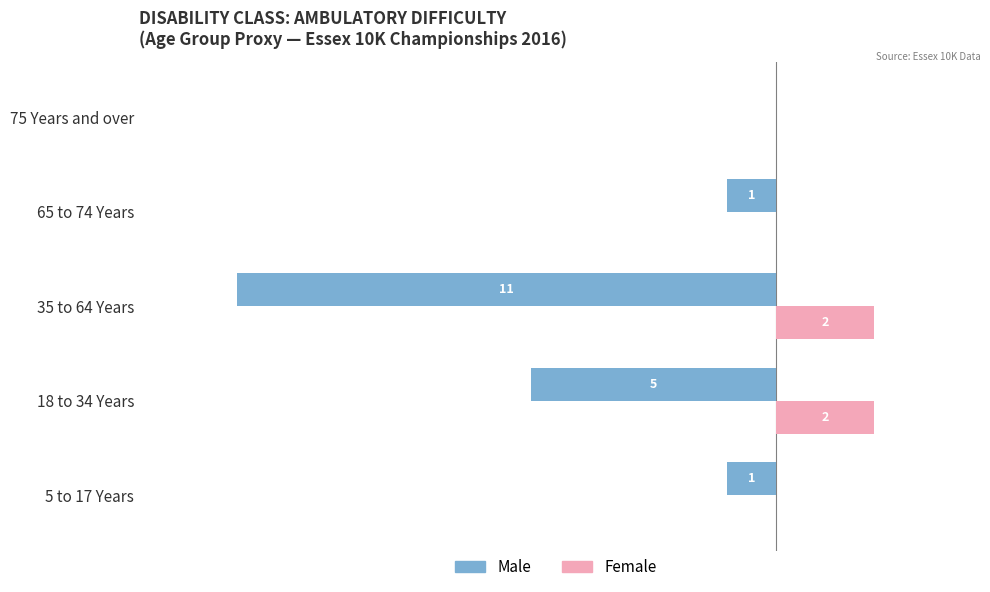

What are all the series names shown in the legend?

Male, Female